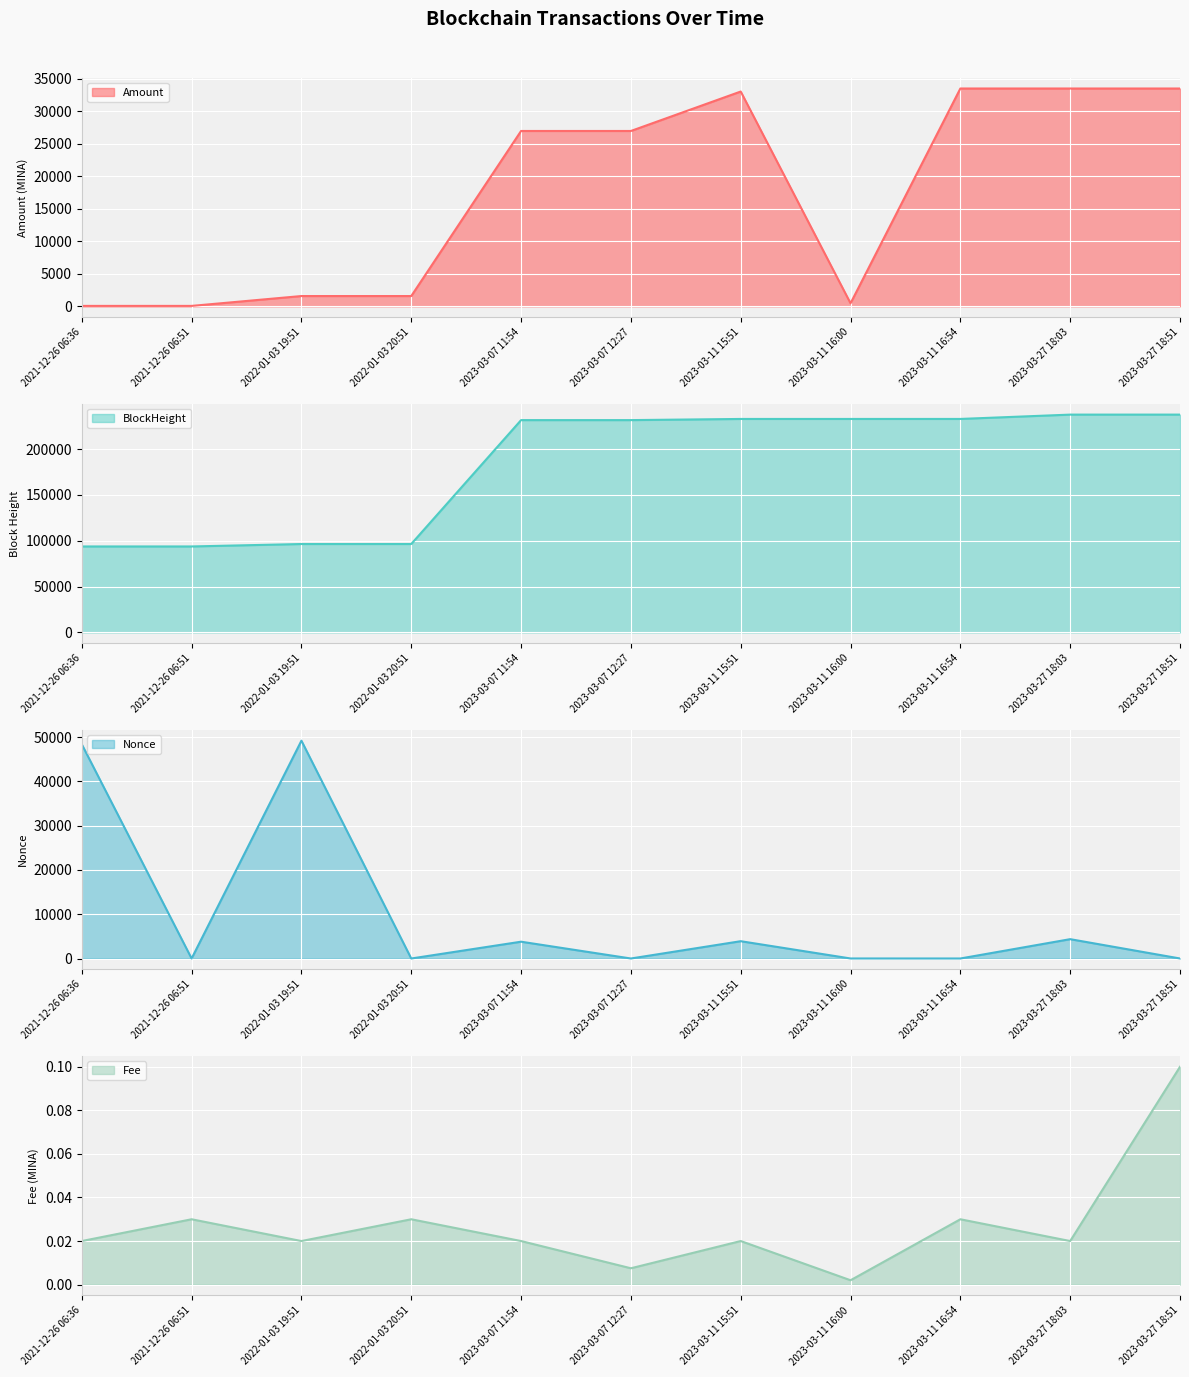

Is it true that Amount line equals 22689.7 at 2023-03-27 18:03?

False